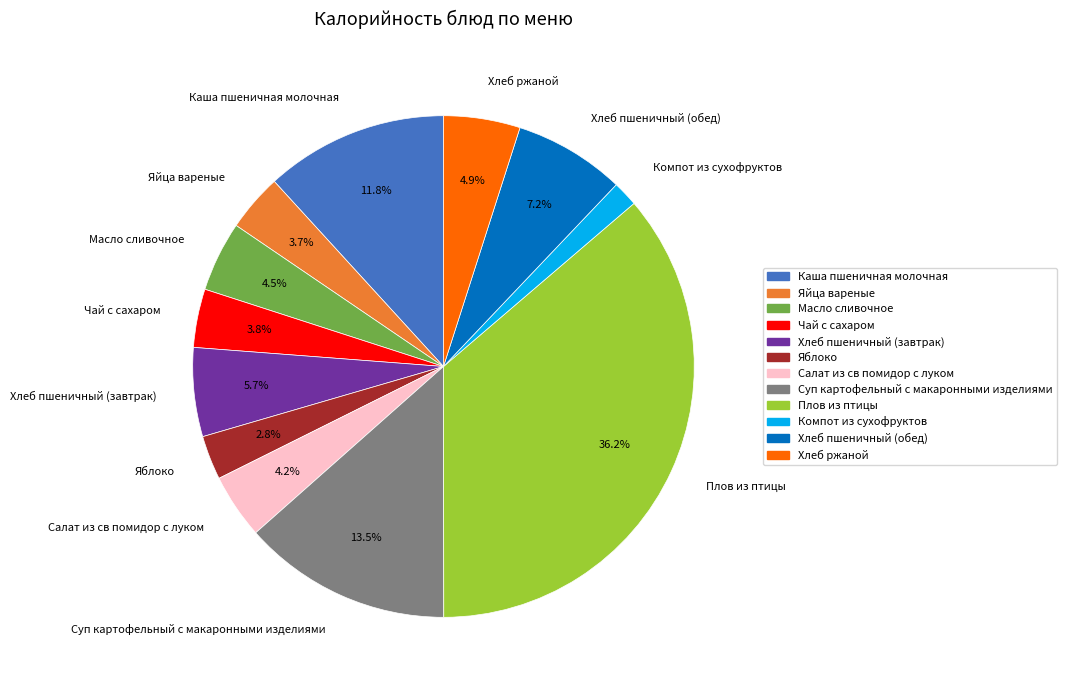

Which slice is the smallest?

Компот из сухофруктов